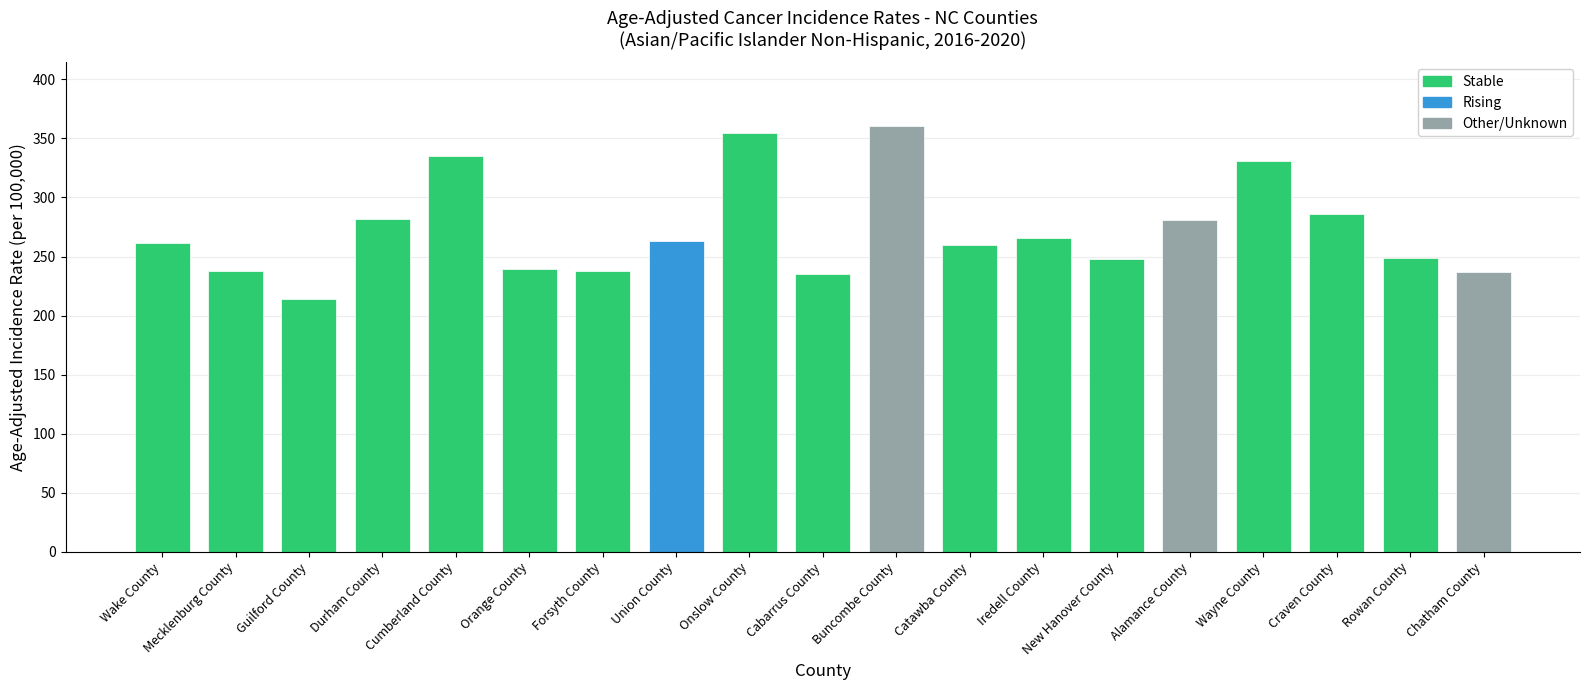

Count the number of data series in this chart.

1